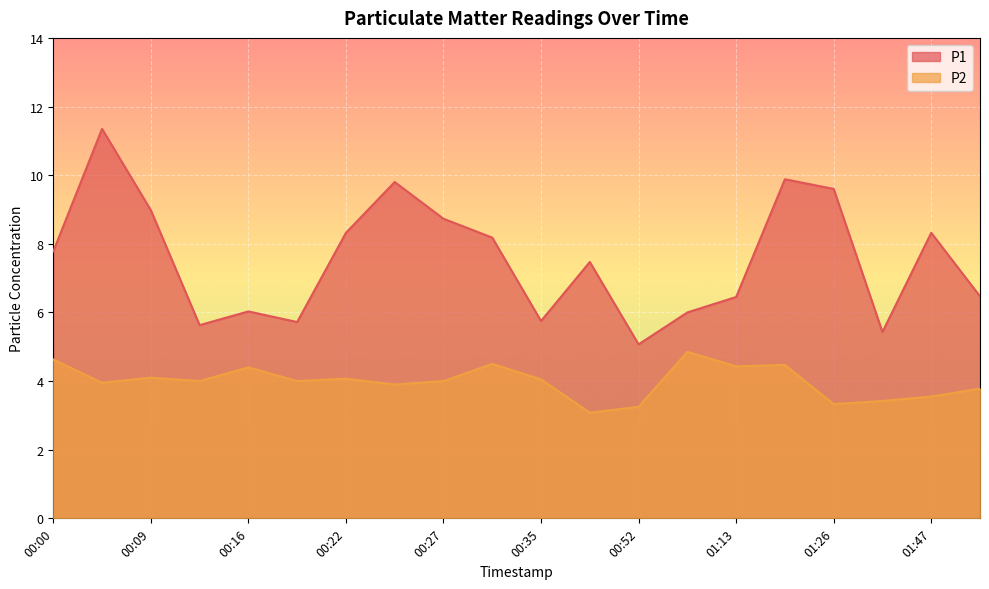

What is the difference between the second highest and second lowest values in the P1 series?

4.5